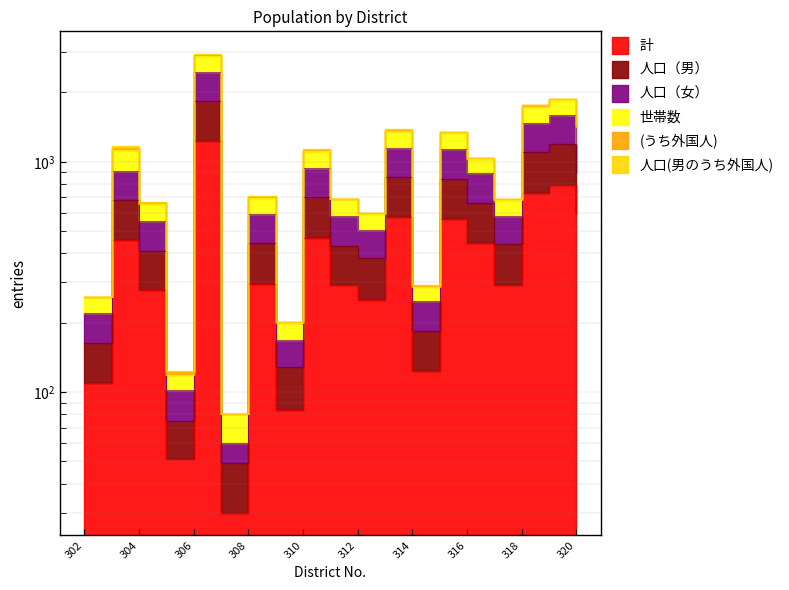

What is the total value across all series at 306?

8453